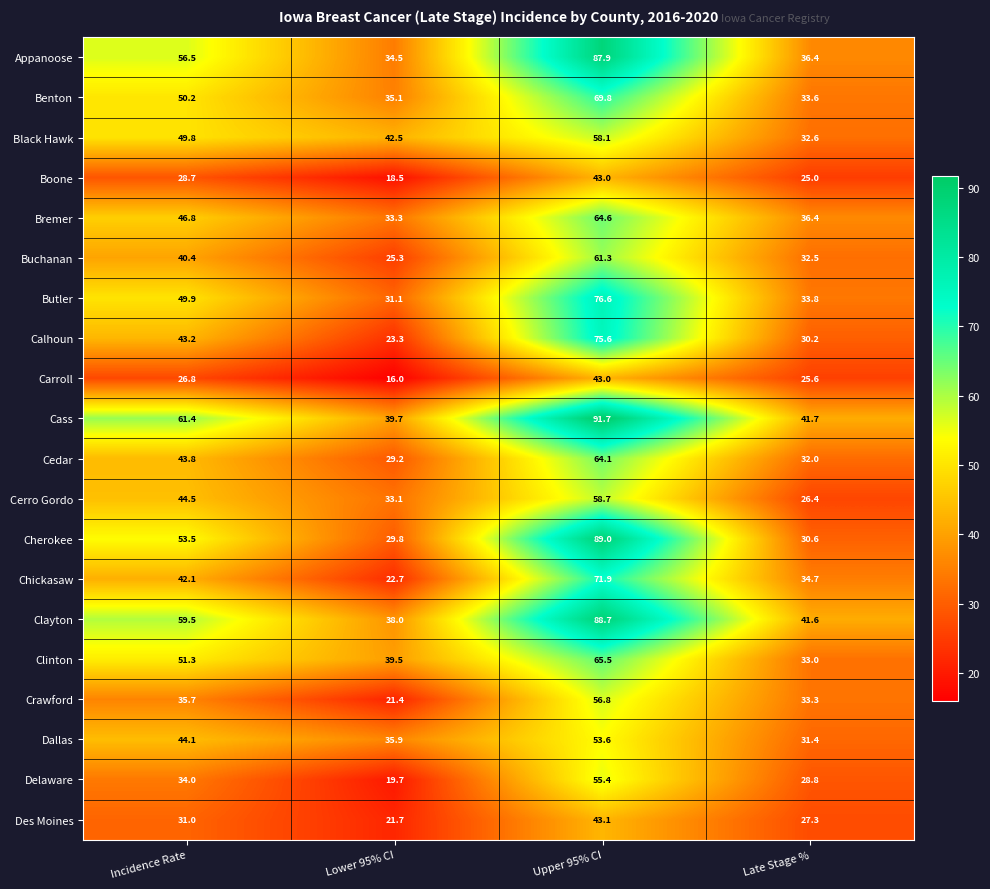

Between Incidence Rate and Upper 95% CI, which series saw the biggest shift?

Cherokee